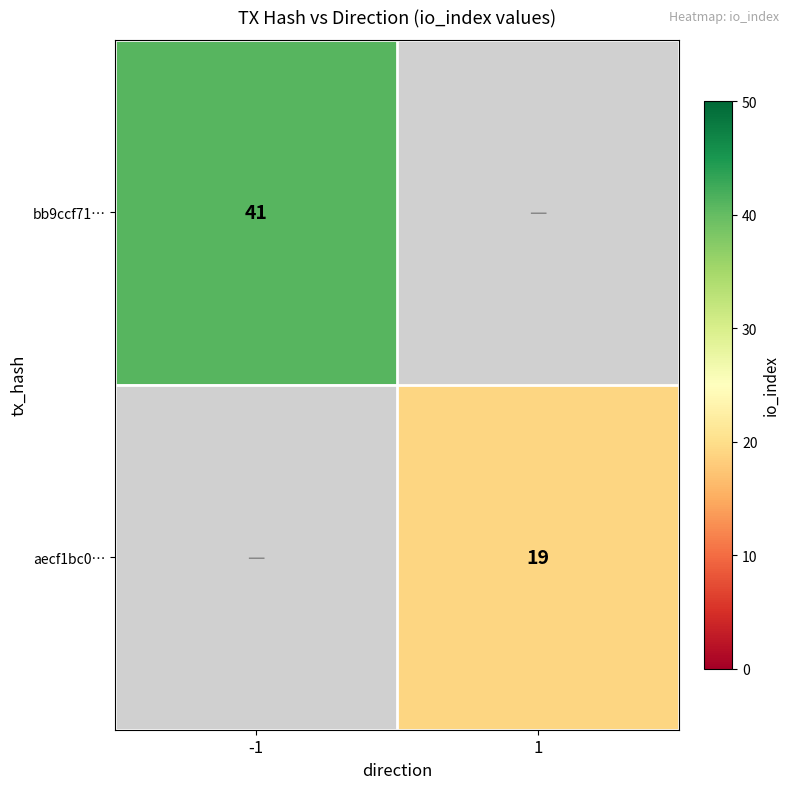

The value of bb9ccf71… at -1 is 41. True or false?

True